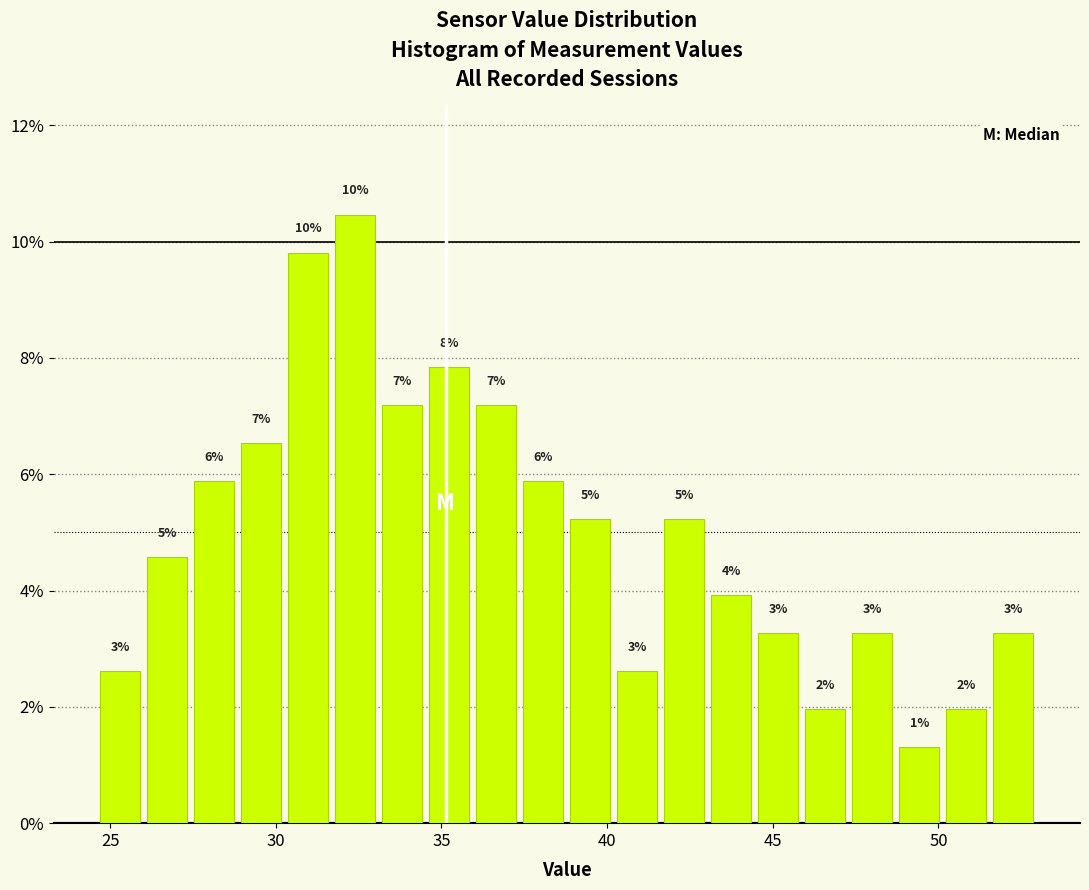

Read against the x-axis, roughly where is the centre of the tallest bar?

32.5